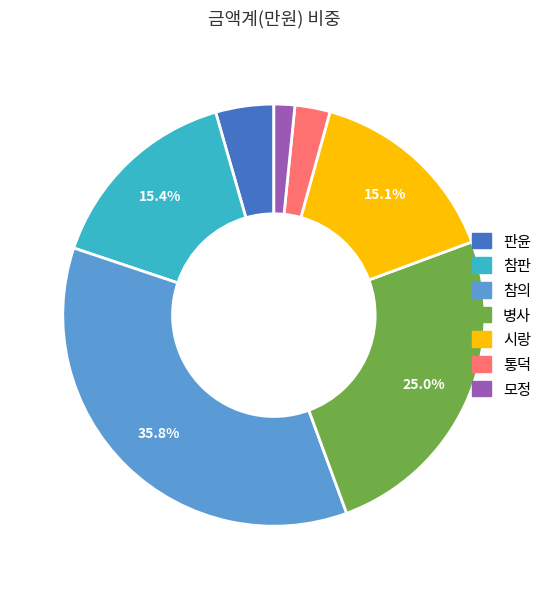

What percentage is NOT represented by 참의?

64.2%